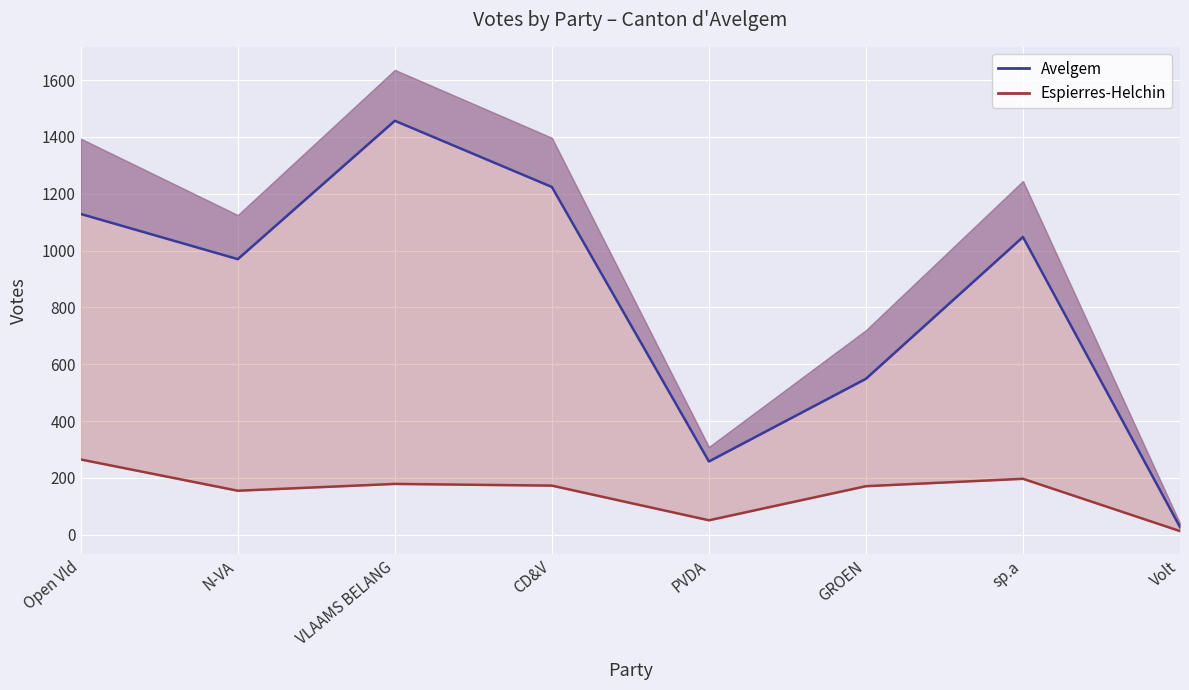

True or false: Avelgem and Espierres-Helchin intersect in this chart.

False